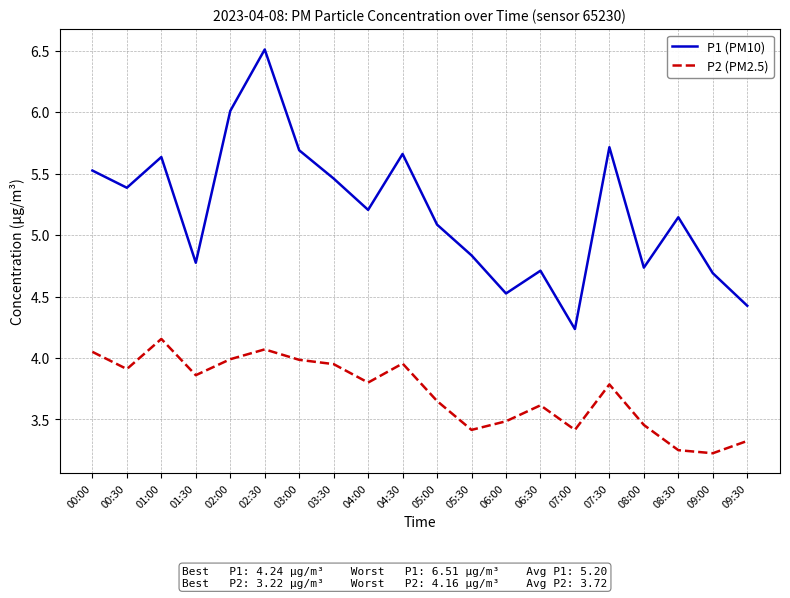

Is it true that P1 (PM10) equals 5.5 at 03:30?

True